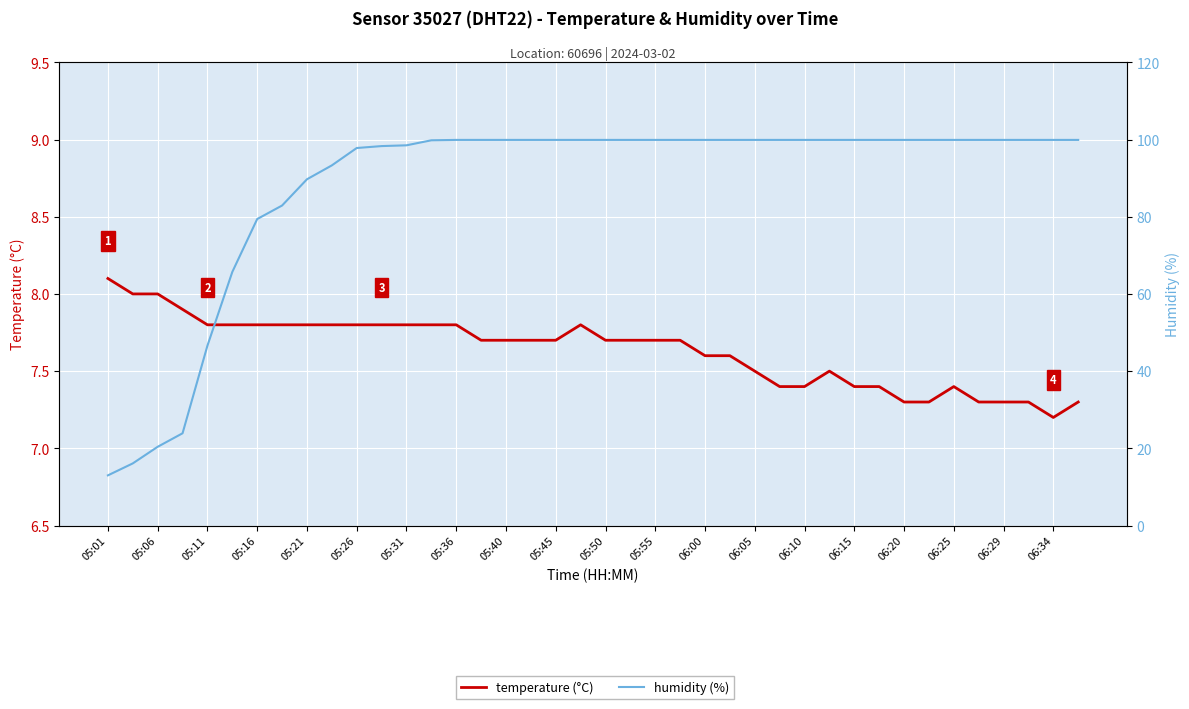

Reading left to right, what are all the values shown in this chart?

temperature (°C): 8.1	8.0	8.0	7.9	7.8	7.8	7.8	7.8	7.8	7.8	7.8	7.8	7.8	7.8	7.8	7.7	7.7	7.7	7.7	7.8	7.7	7.7	7.7	7.7	7.6	7.6	7.5	7.4	7.4	7.5	7.4	7.4	7.3	7.3	7.4	7.3	7.3	7.3	7.2	7.3
humidity (%): 13.0	16.1	20.4	23.9	46.6	65.7	79.4	82.9	89.7	93.3	97.8	98.3	98.5	99.8	99.9	99.9	99.9	99.9	99.9	99.9	99.9	99.9	99.9	99.9	99.9	99.9	99.9	99.9	99.9	99.9	99.9	99.9	99.9	99.9	99.9	99.9	99.9	99.9	99.9	99.9